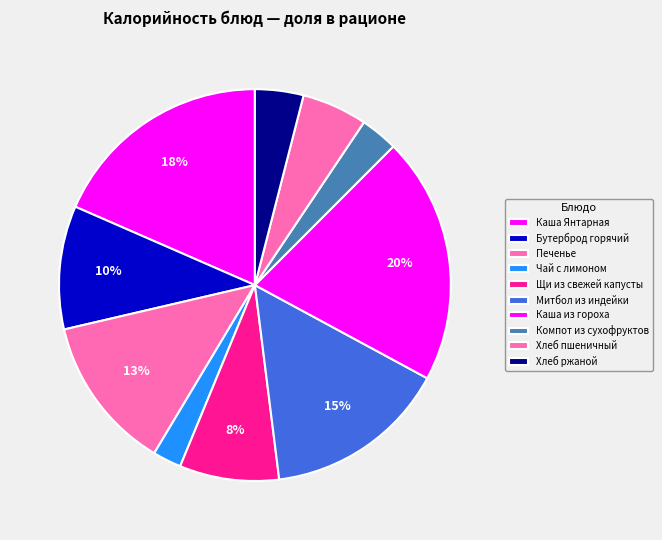

Which has a higher value, Компот из сухофруктов or Бутерброд горячий?

Бутерброд горячий